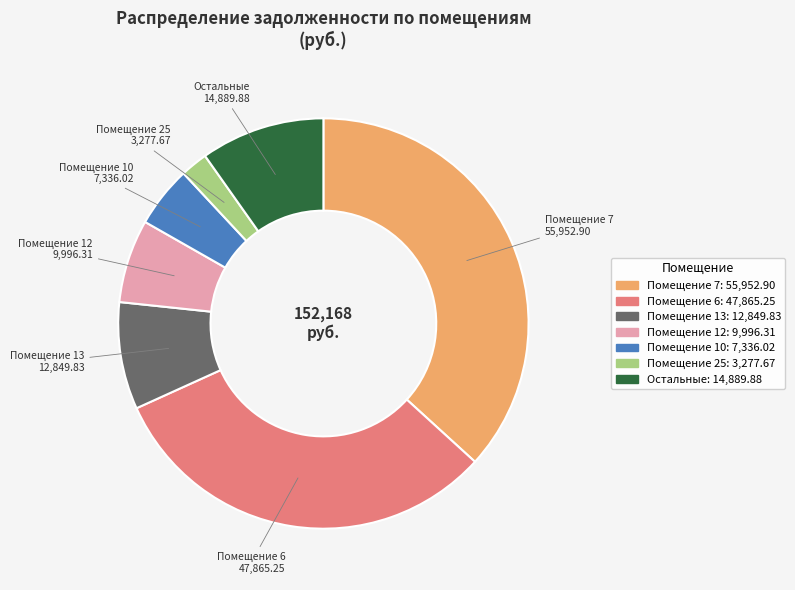

Which category has the biggest portion of the pie?

Помещение 7